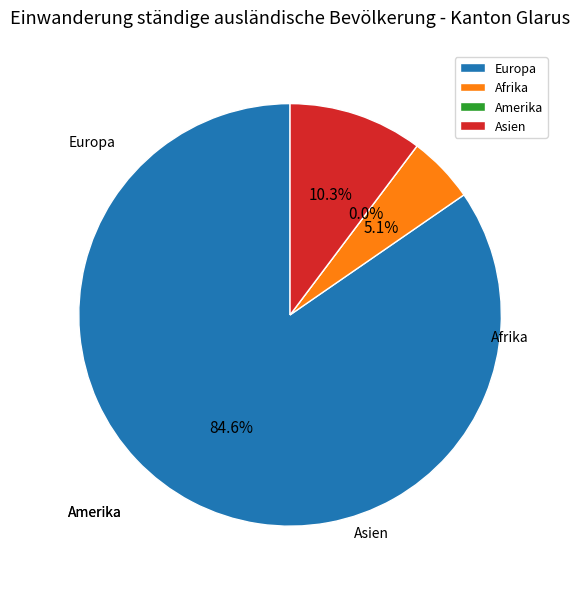

Rank the categories by value from lowest to highest.

Amerika, Afrika, Asien, Europa